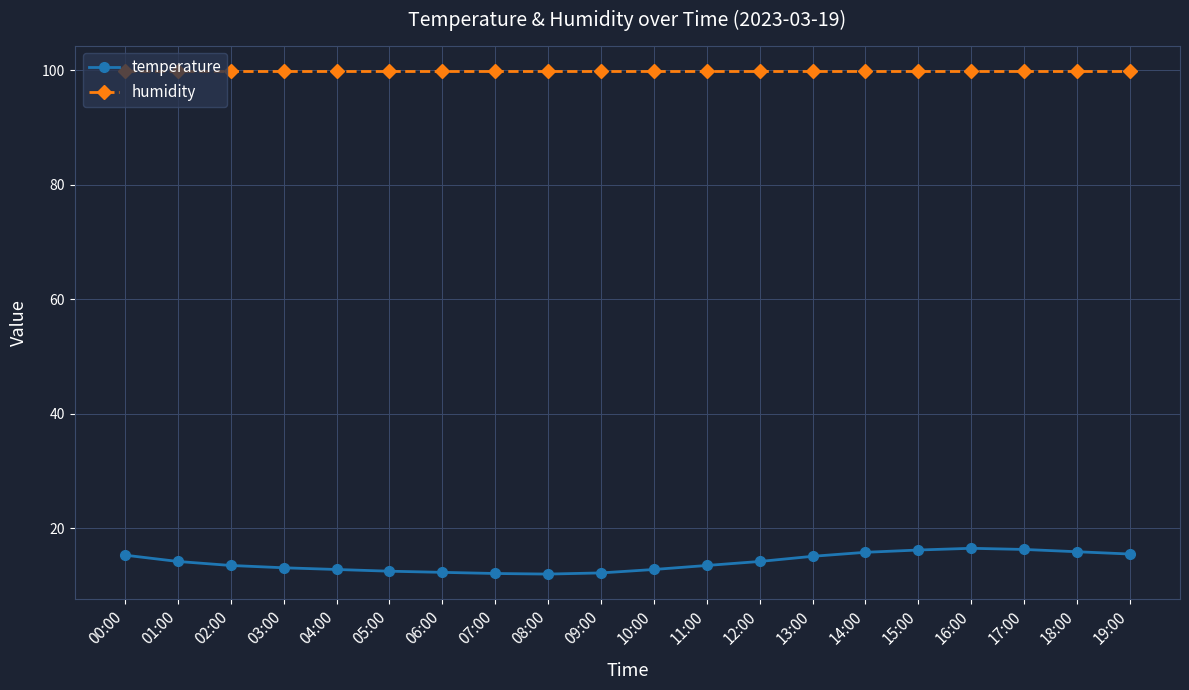

How many lines are shown in the chart?

2